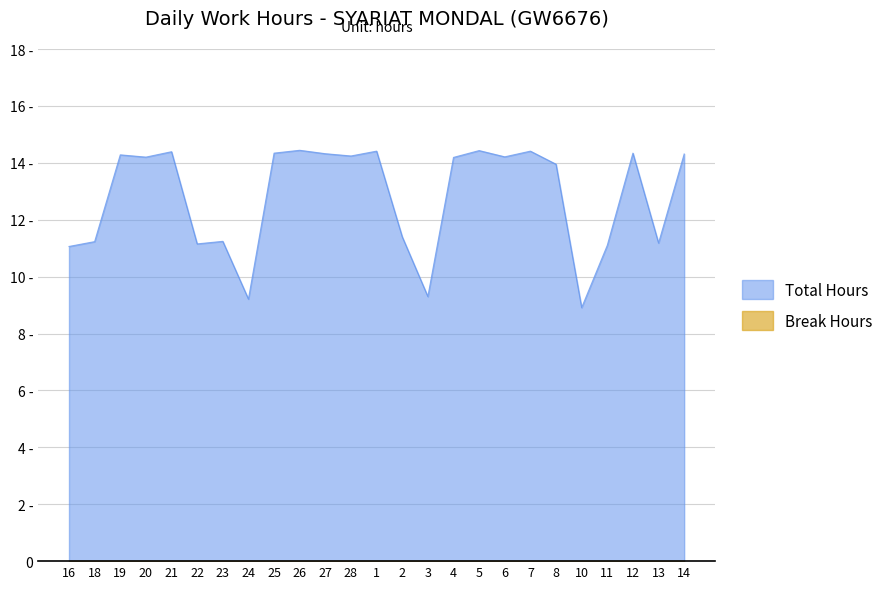

What is the greatest value displayed?

14.4